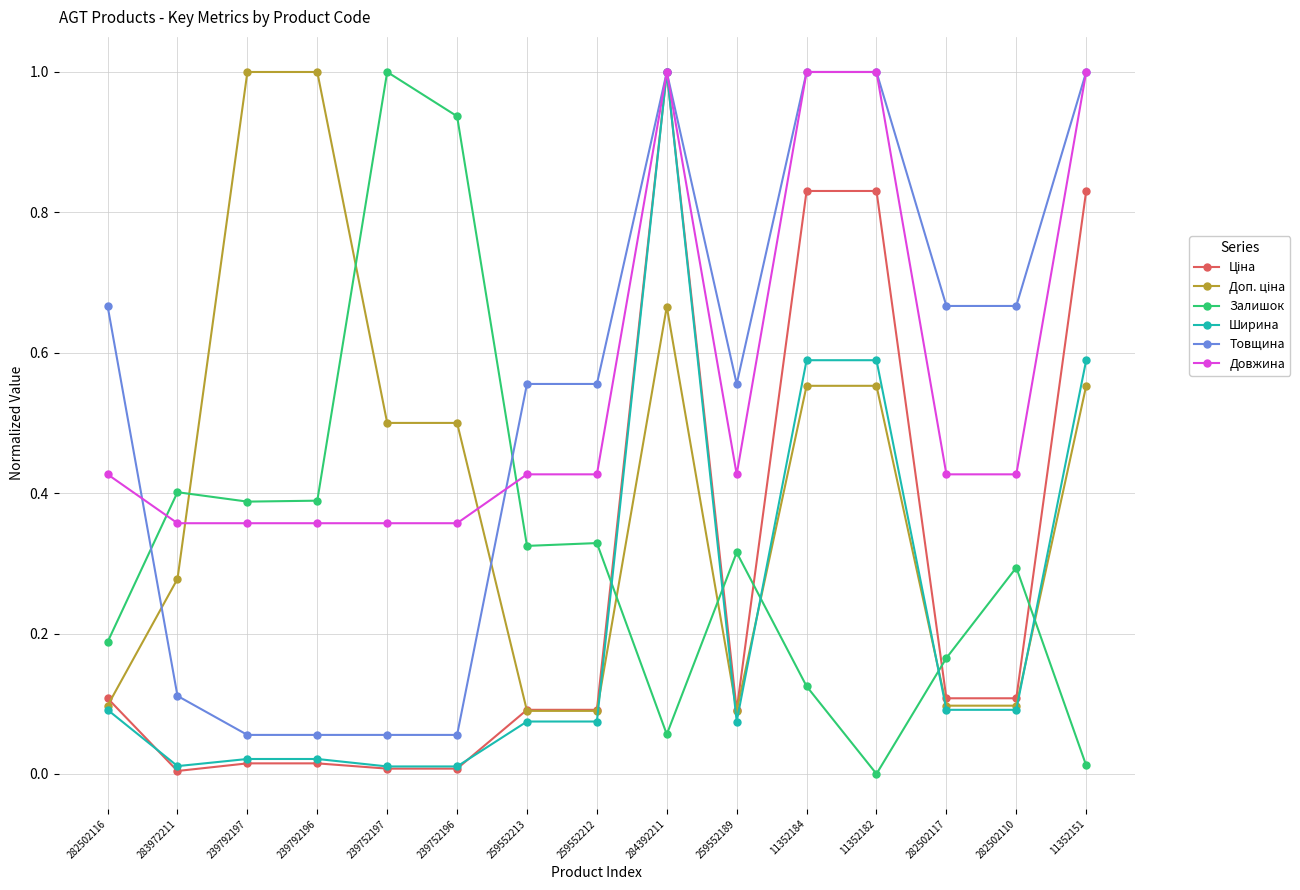

The Довжина series shows 1.0 at 11352151. True or false?

True